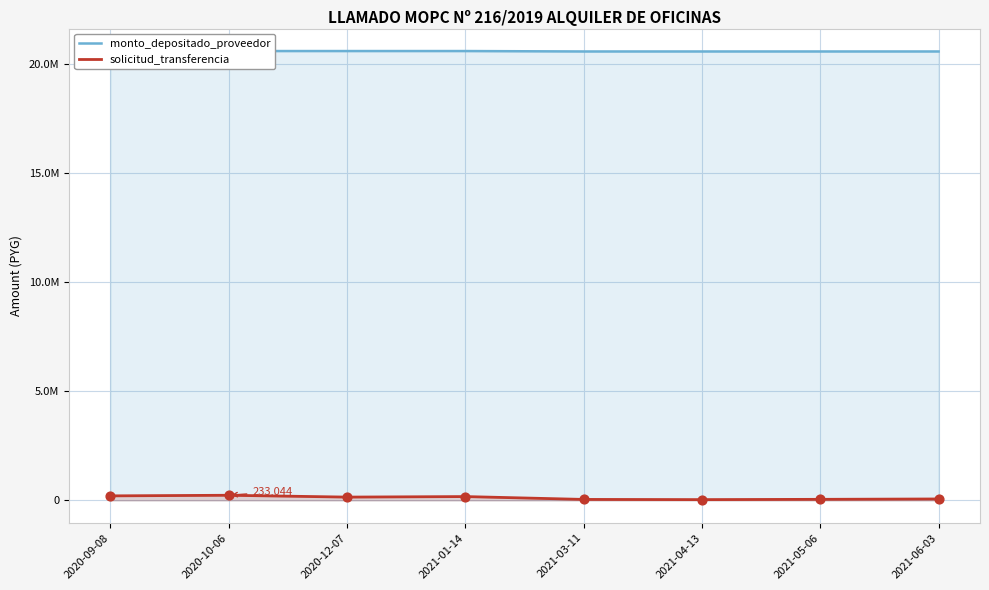

Which series contains the highest Y value?

monto_depositado_proveedor